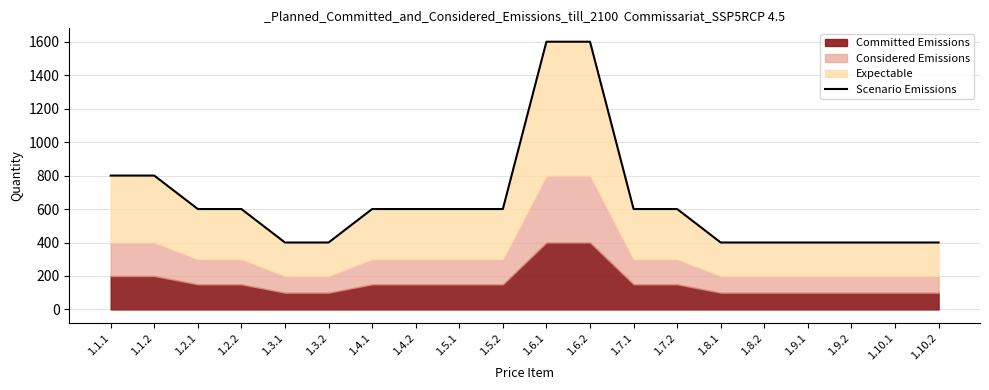

True or false: the data has more than 0 interior local peaks.

False